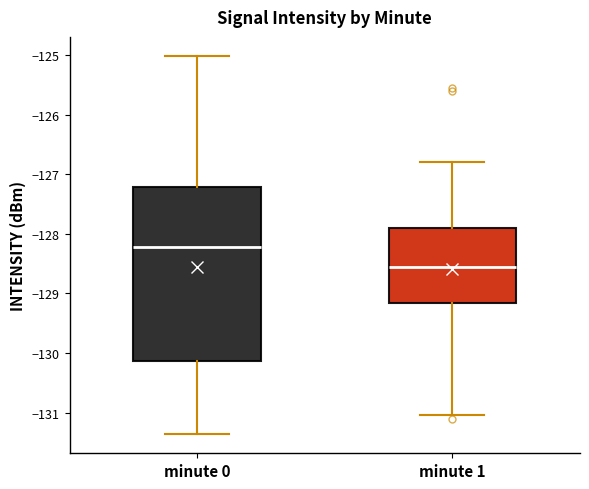

Which box has the highest median line?

minute 0